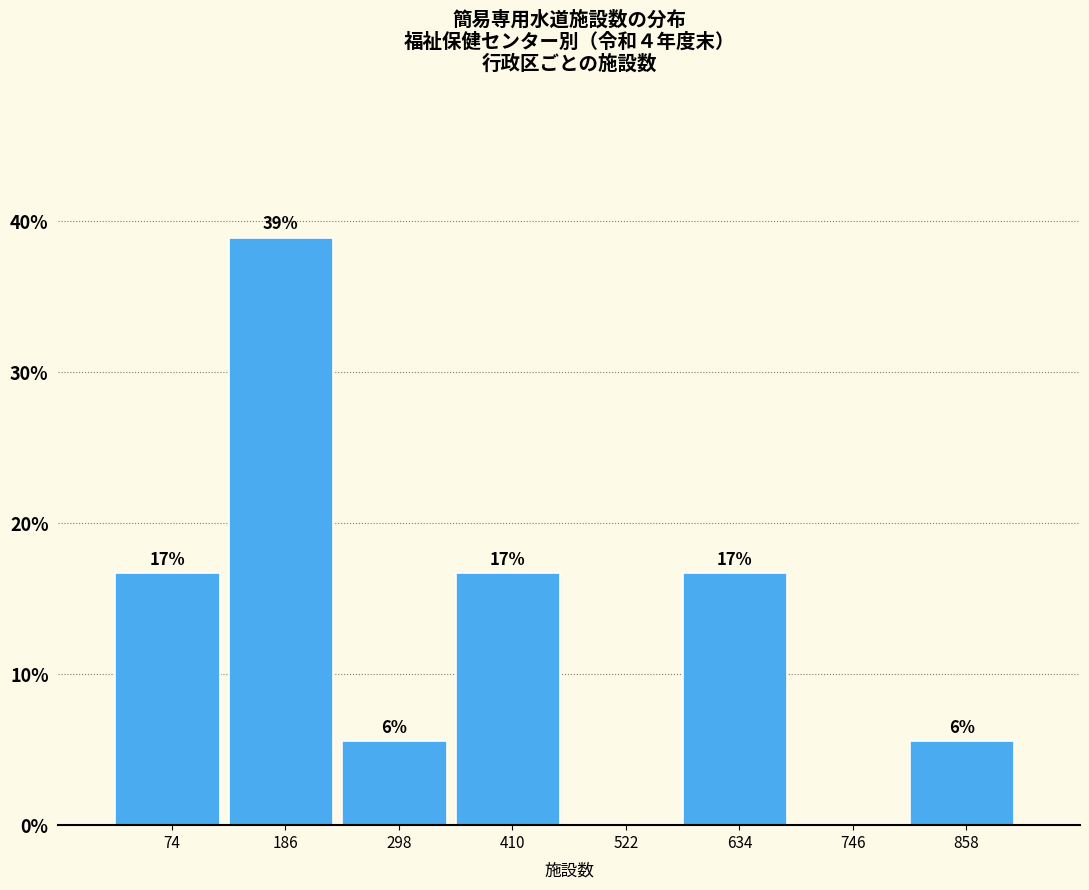

Are the bars horizontal?

No